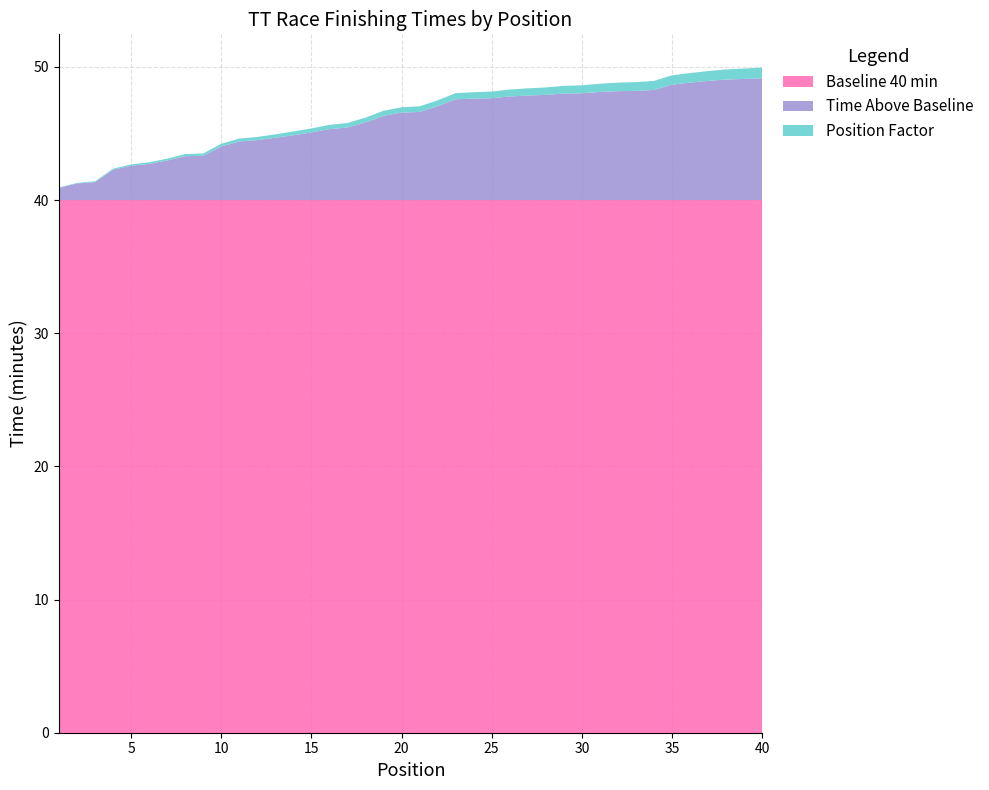

Reading left to right, transcribe all the data shown in this chart.

Pos 1-20 Time (min): 40.9	41.2	41.4	42.3	42.6	42.7	43.0	43.3	43.3	44.0	44.4	44.5	44.7	44.9	45.1	45.3	45.5	45.8	46.3	46.6
Pos 21-40 Time (min): 46.6	47.0	47.6	47.6	47.6	47.8	47.9	47.9	48.0	48.0	48.1	48.2	48.2	48.3	48.7	48.8	49.0	49.0	49.1	49.1